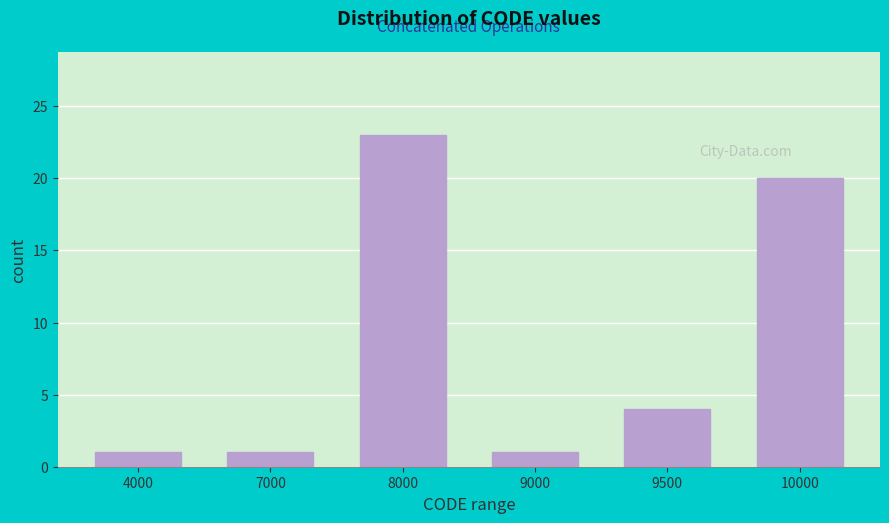

Reading right to left, list all the values displayed in this chart.

10000=20	9500=4	9000=1	8000=23	7000=1	4000=1